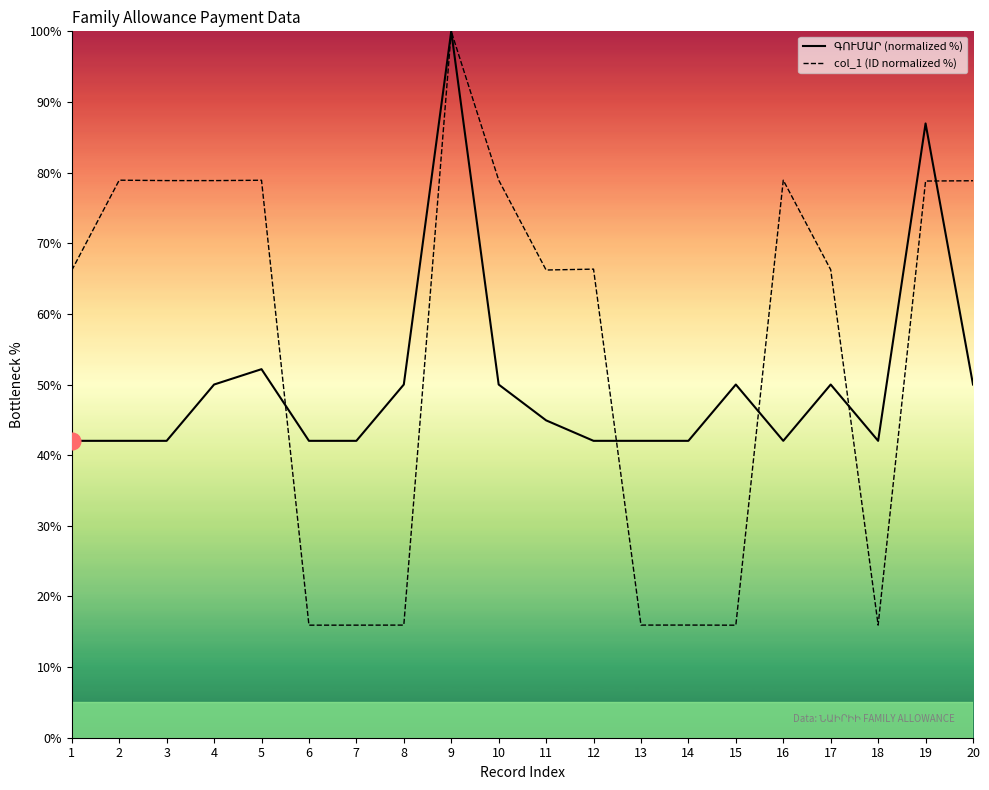

Which series changed the most between 9 and 14?

col_1 (ID normalized %)